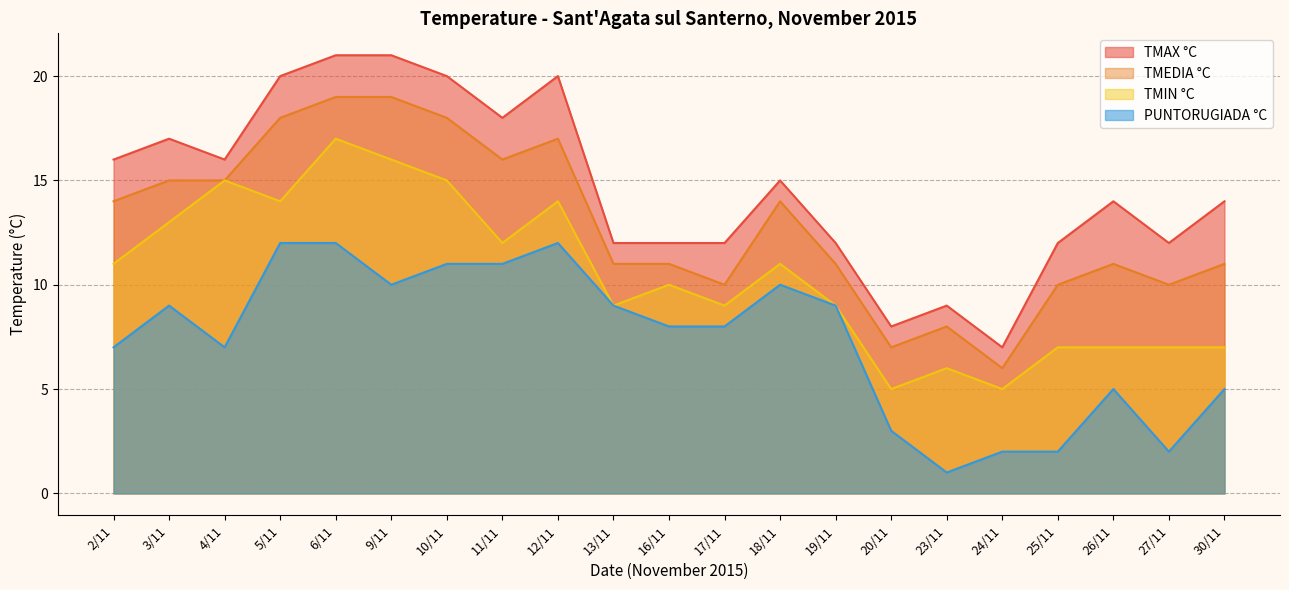

Rank the series by their maximum value, from highest to lowest.

TMAX °C, TMEDIA °C, TMIN °C, PUNTORUGIADA °C